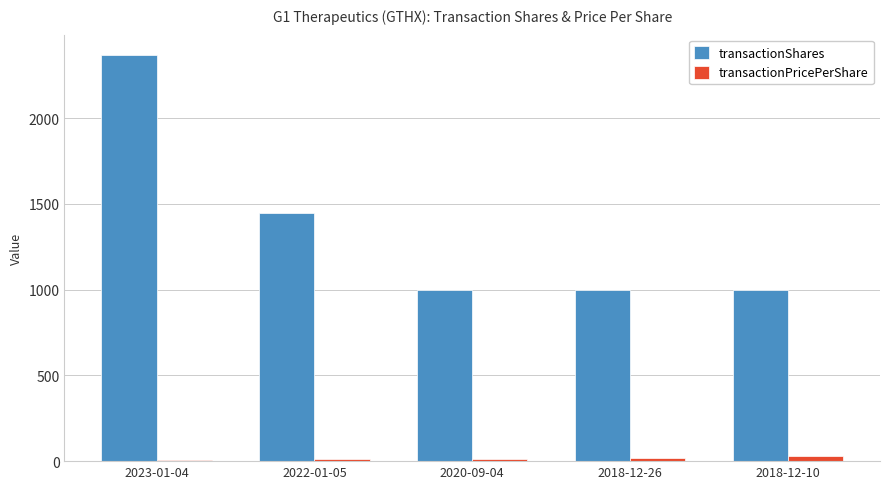

How many values in the transactionPricePerShare series exceed 14?

3